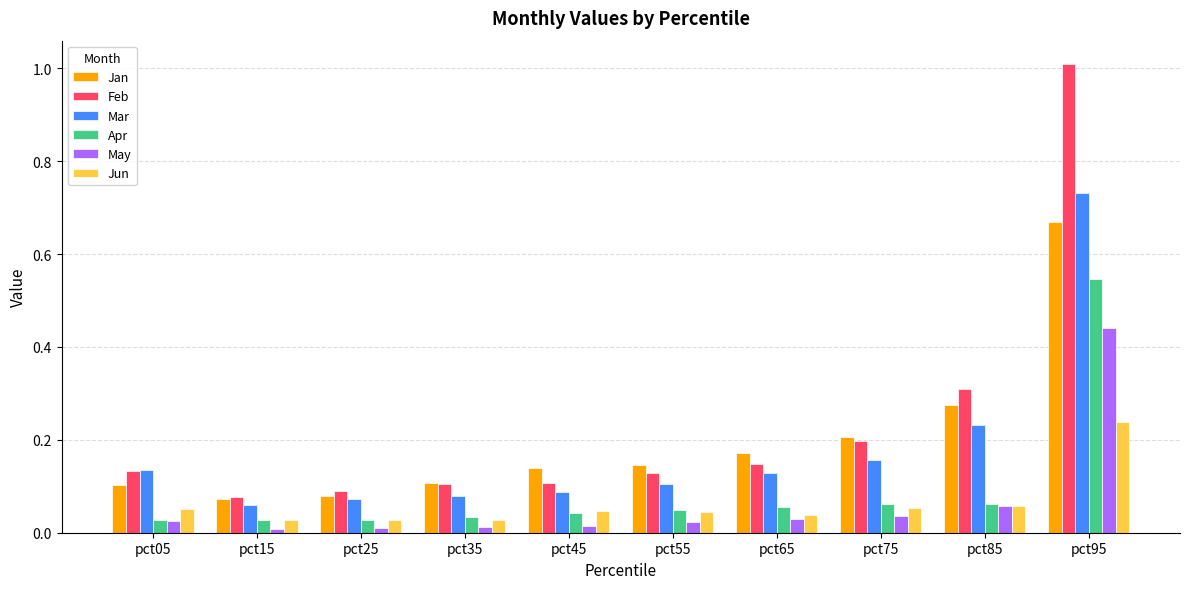

The Apr series shows 0.1 at pct65. True or false?

True